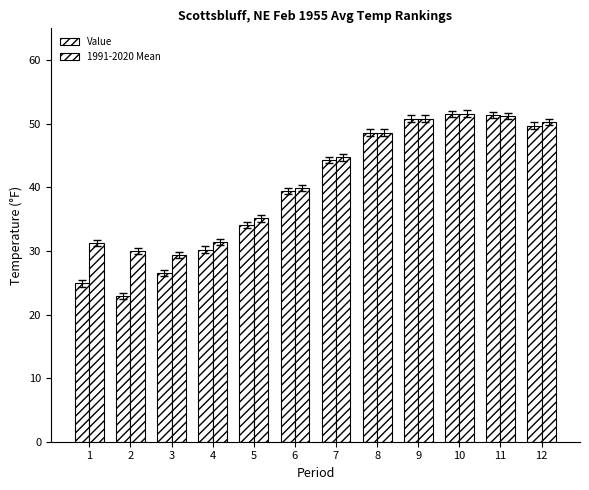

How many categories are shown in the chart?

12